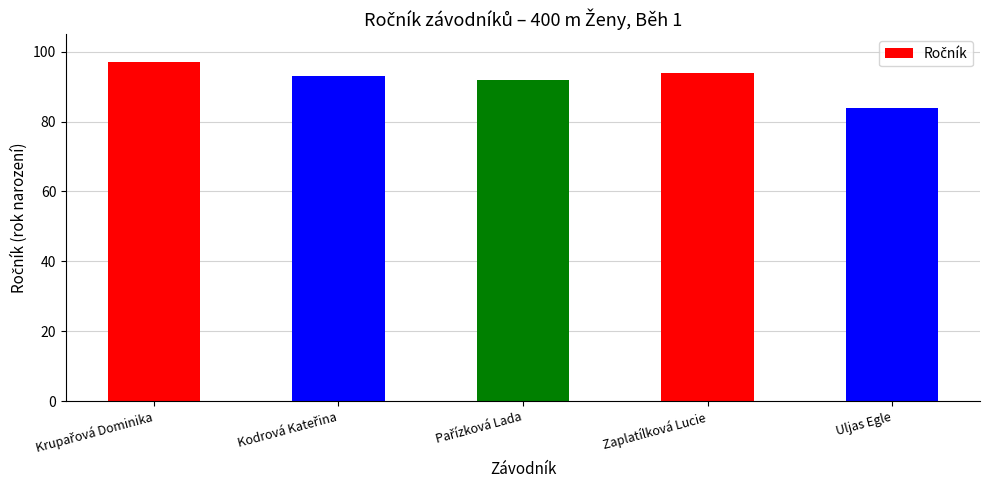

At which category does the chart reach its minimum across all series?

Uljas Egle